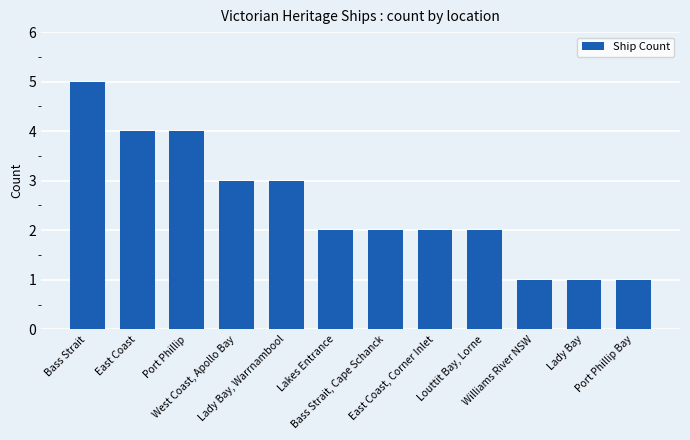

How many values are between 2 and 4?

8